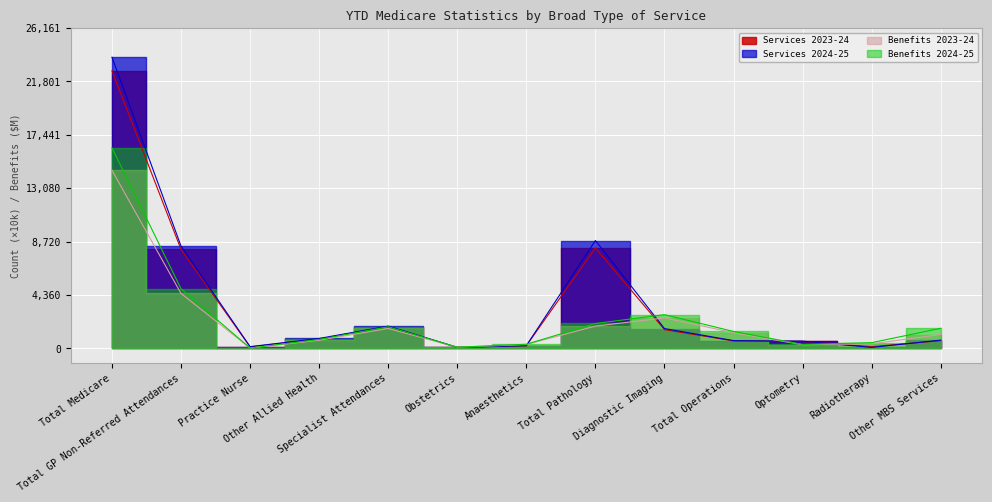

Reading left to right, what are all the values shown in this chart?

Services 2023-24: 22675.5	8078.2	115.2	765.7	1760.3	78.8	209.1	8206.7	1525.9	605.6	567.1	134.8	628.2
Services 2024-25: 23783.5	8348.4	137.1	807.4	1817.8	75.8	217.8	8803.5	1615.9	630.0	586.2	75.6	668.1
Benefits 2023-24: 14547.1	4481.1	19.5	659.6	1621.2	88.1	309.1	1818.6	2486.2	1274.1	293.7	368.7	1127.2
Benefits 2024-25: 16375.0	4863.5	23.8	729.4	1761.4	90.0	332.8	2029.4	2751.3	1377.2	317.0	463.2	1636.0